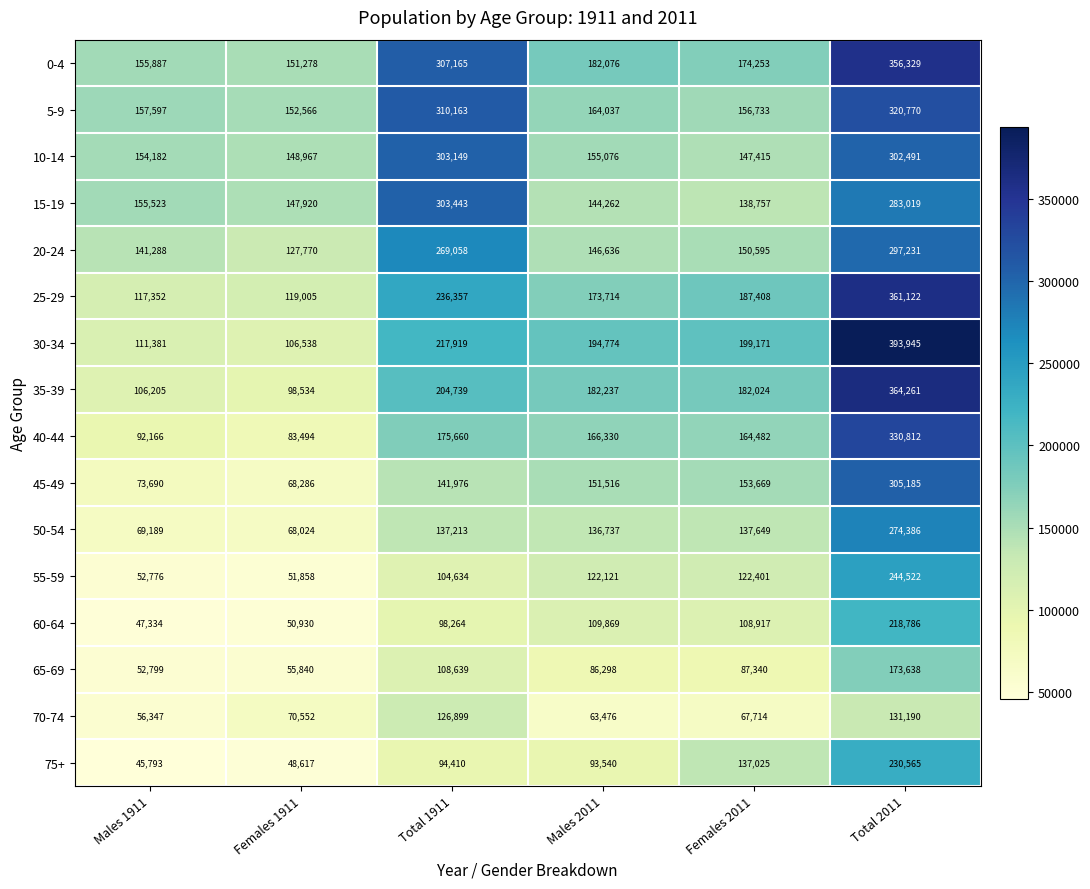

What is the lowest value of the 40-44 series?

83494